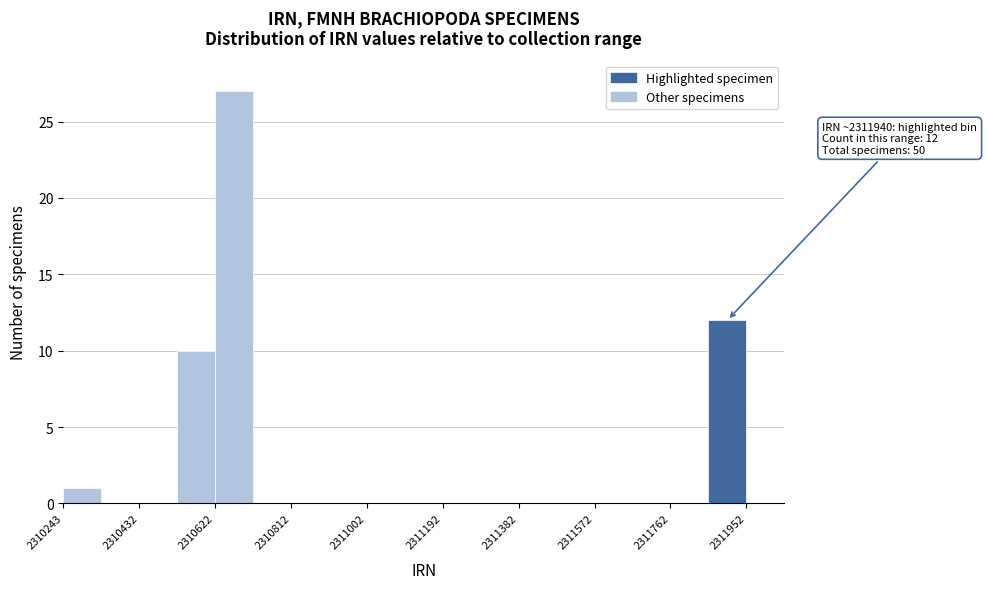

Which range on the x-axis has the tallest bar?

2310620 to 2310720